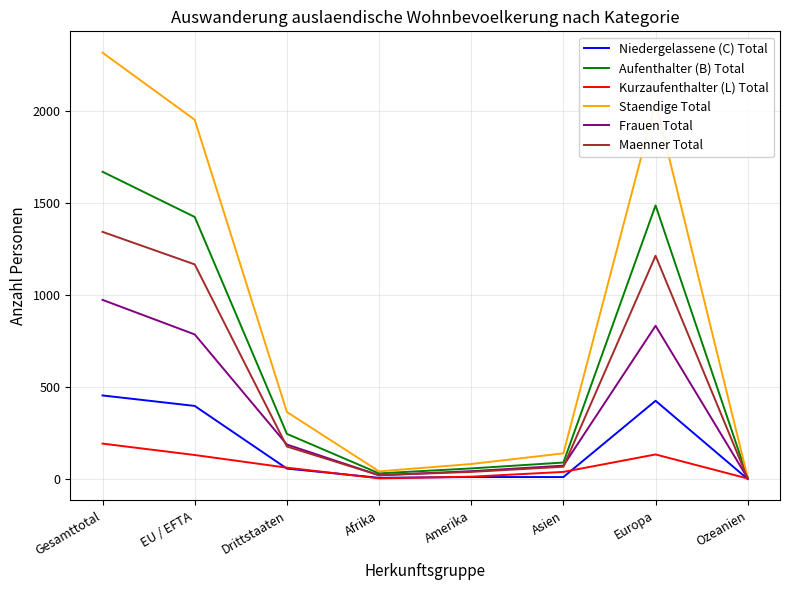

How many categories are shown in the chart?

8